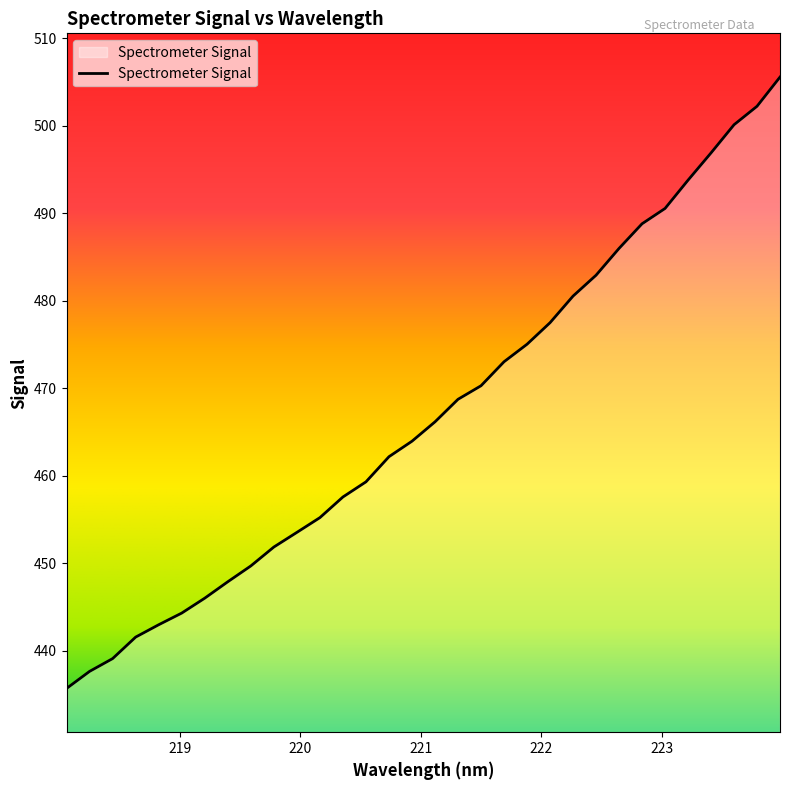

What is the sum of all values?

14946.7